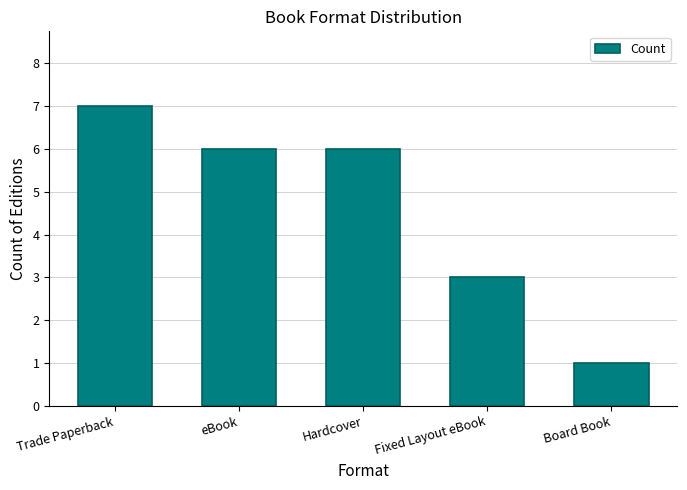

Where is the data nearest to the value 4?

Fixed Layout eBook